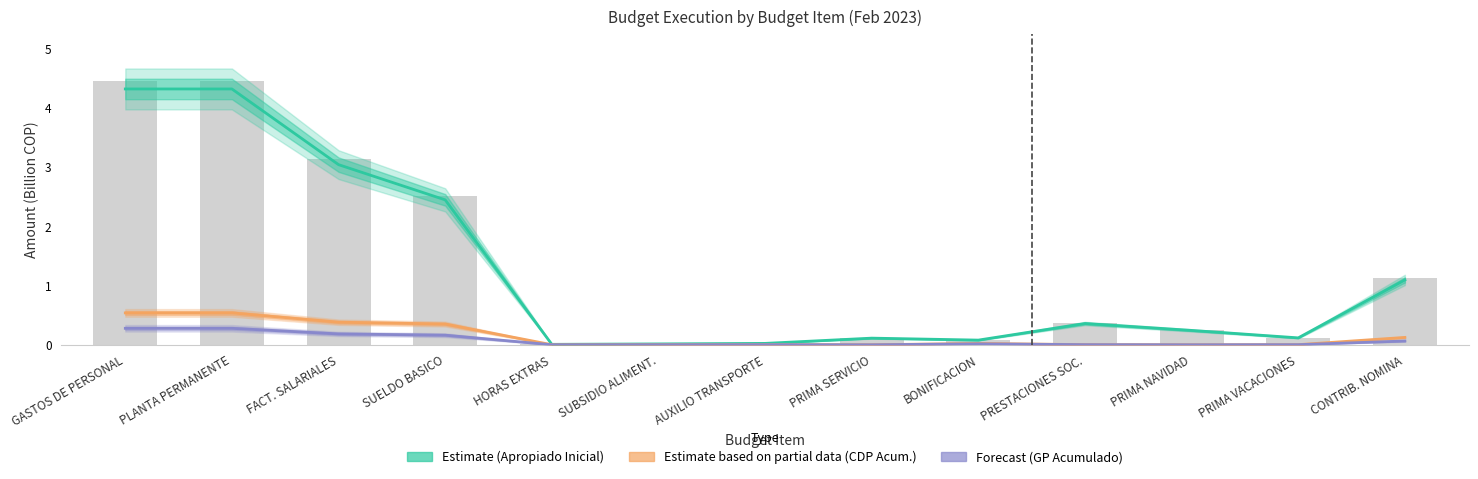

At which category does the chart reach its minimum across all series?

PRIMA SERVICIO